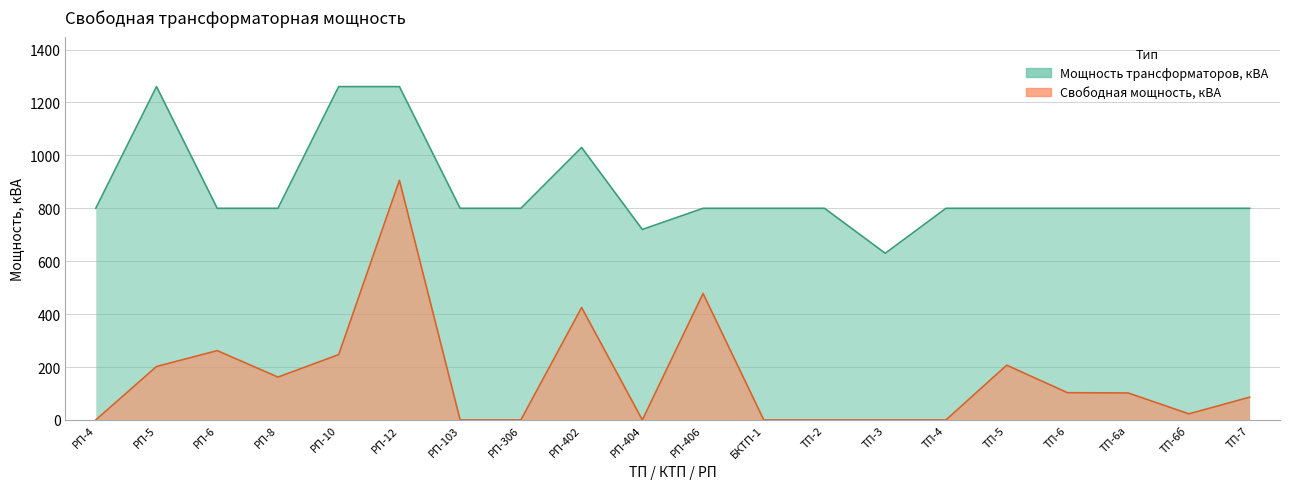

Which series has the widest spread of values?

Свободная мощность, кВА